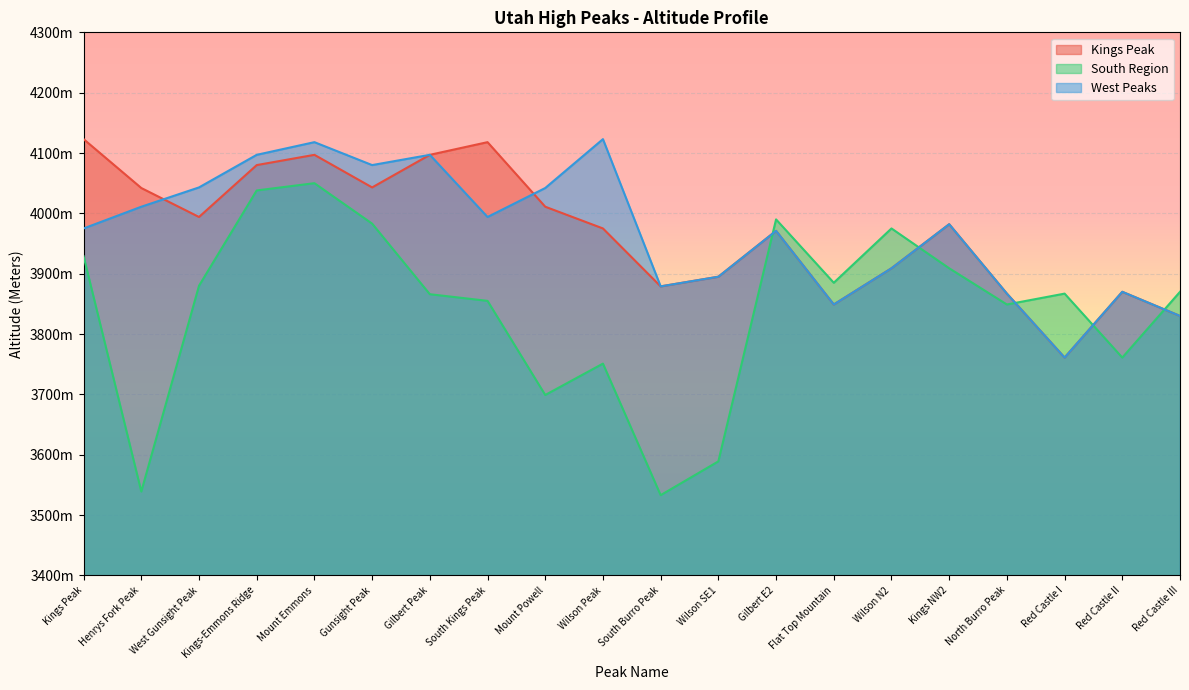

Where do Kings Peak and West Peaks first cross each other?

Henrys Fork Peak and West Gunsight Peak